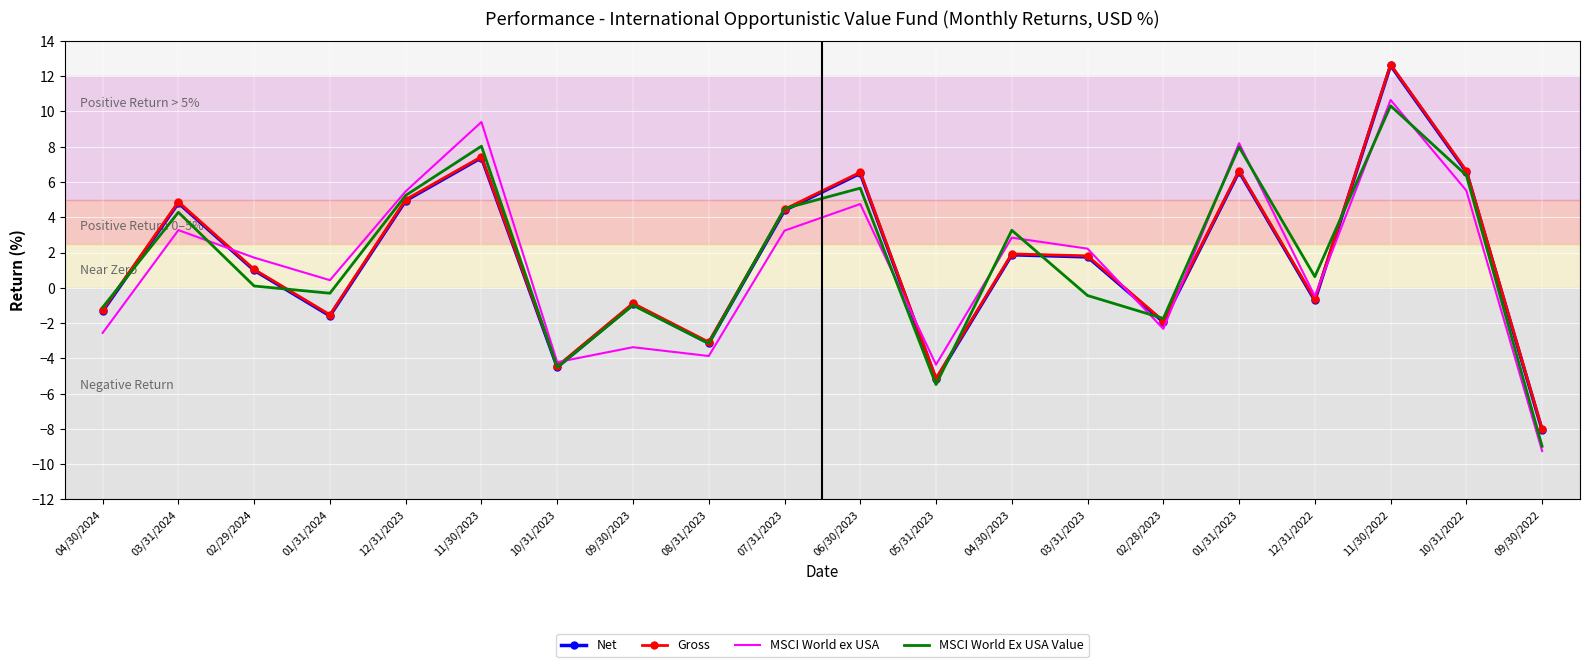

The MSCI World ex USA series shows -4.4 at 05/31/2023. True or false?

True